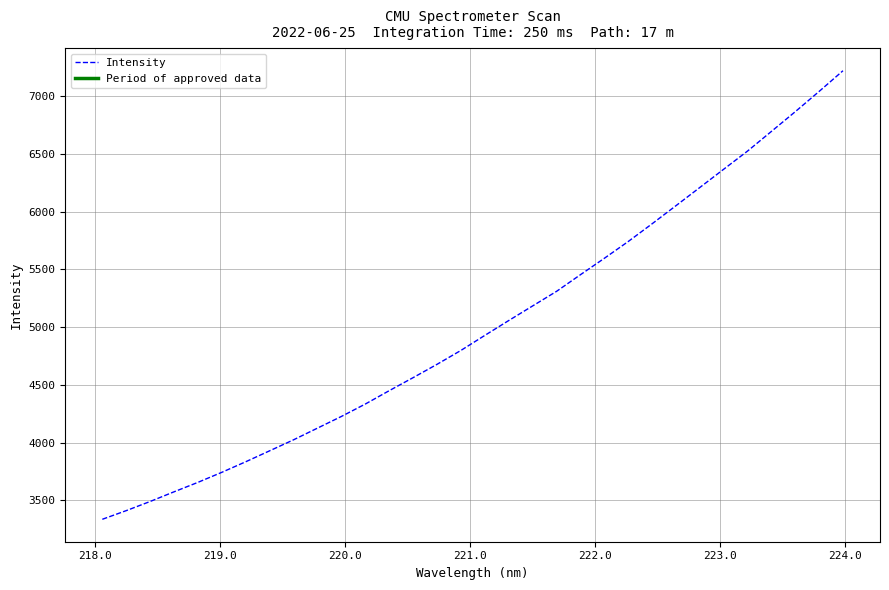

What is the difference between the maximum and minimum values?

3883.5